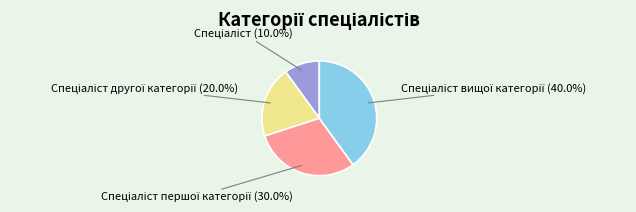

Is there any slice that represents more than half of the pie?

No